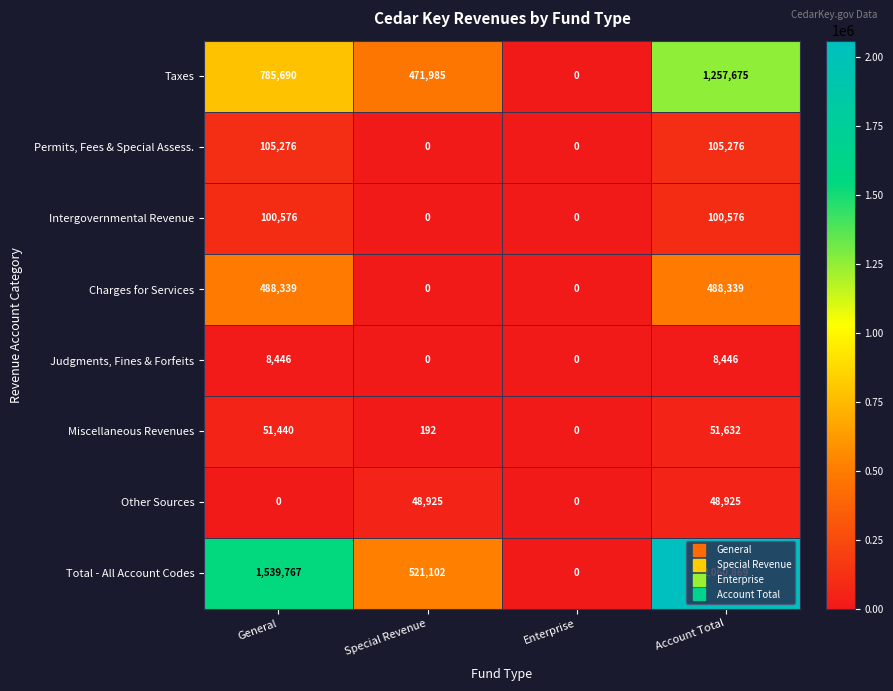

How many series are shown in this chart?

8